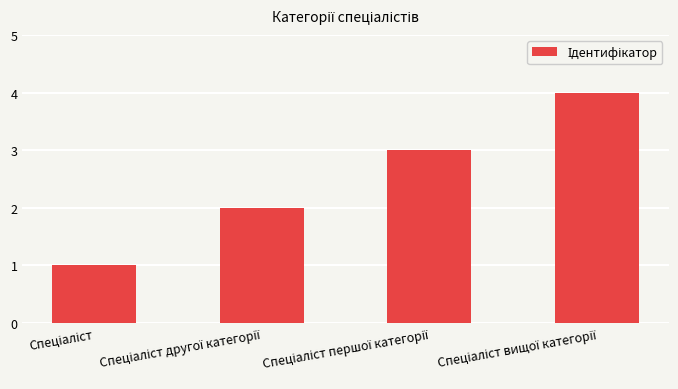

What is the maximum value shown in the chart?

4